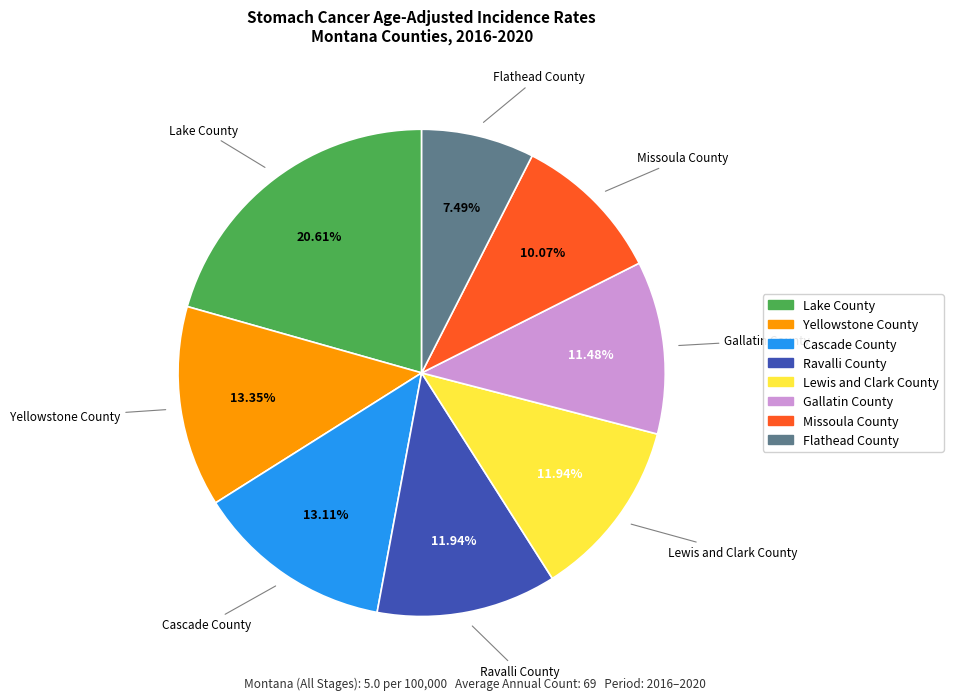

Does Lewis and Clark County account for over 50% of the chart?

No